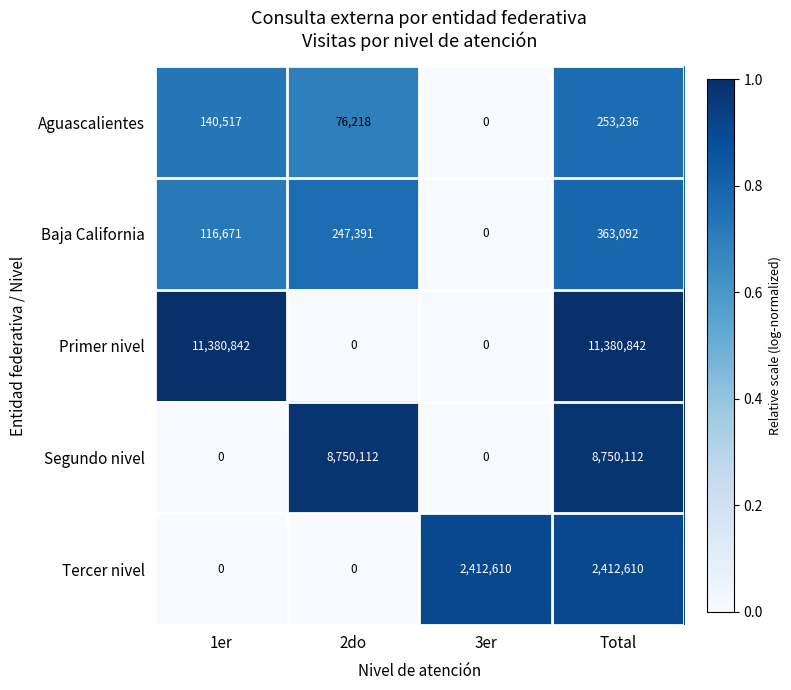

Which series has the largest range (max minus min)?

Primer nivel